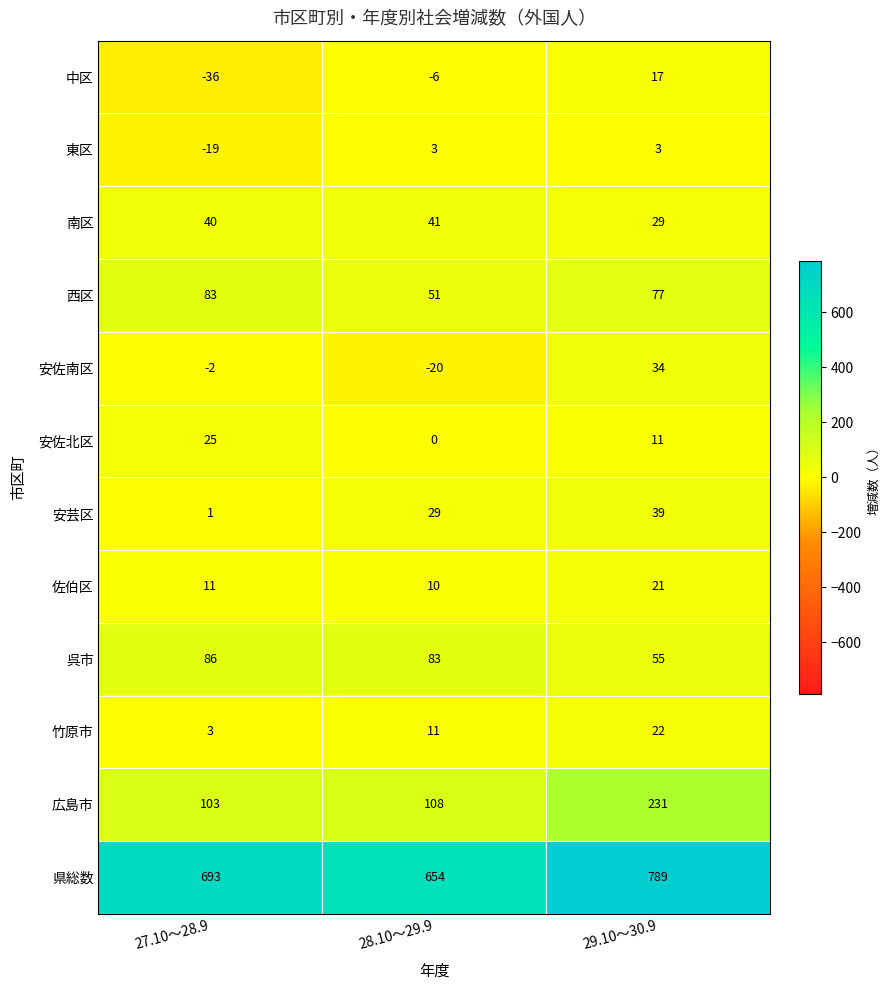

Which series has the largest total across all categories?

県総数